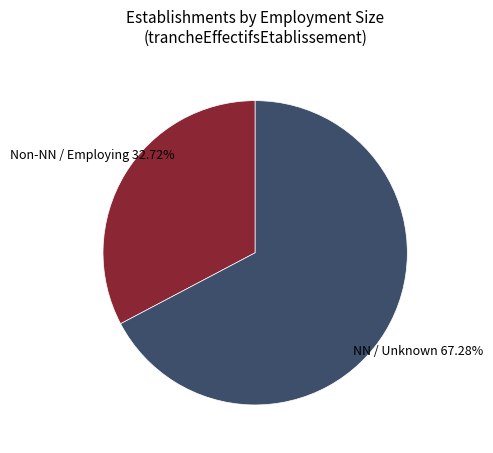

Is the sum of Non-NN / Employing and NN / Unknown greater than half?

Yes